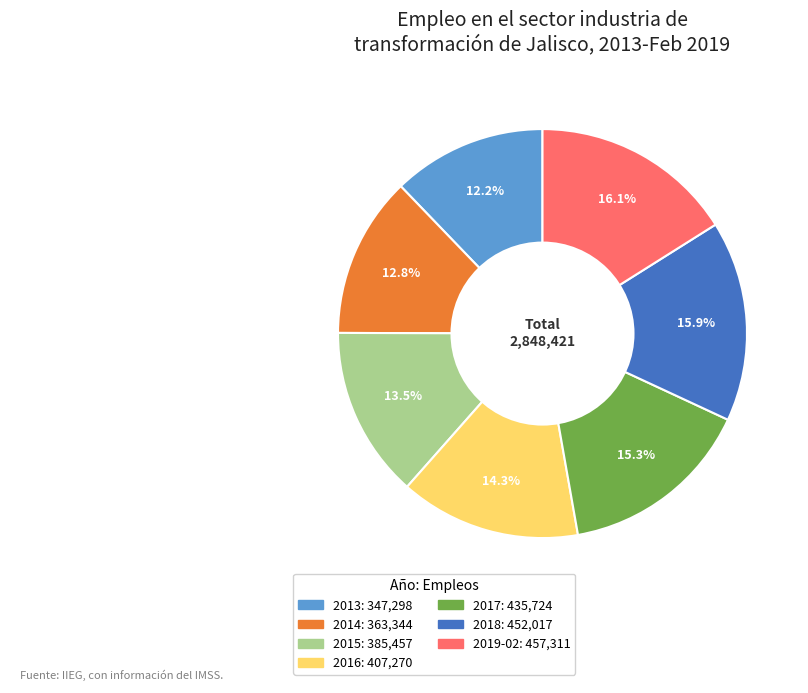

What percentage do 2018 and 2015 together represent?

29.4%